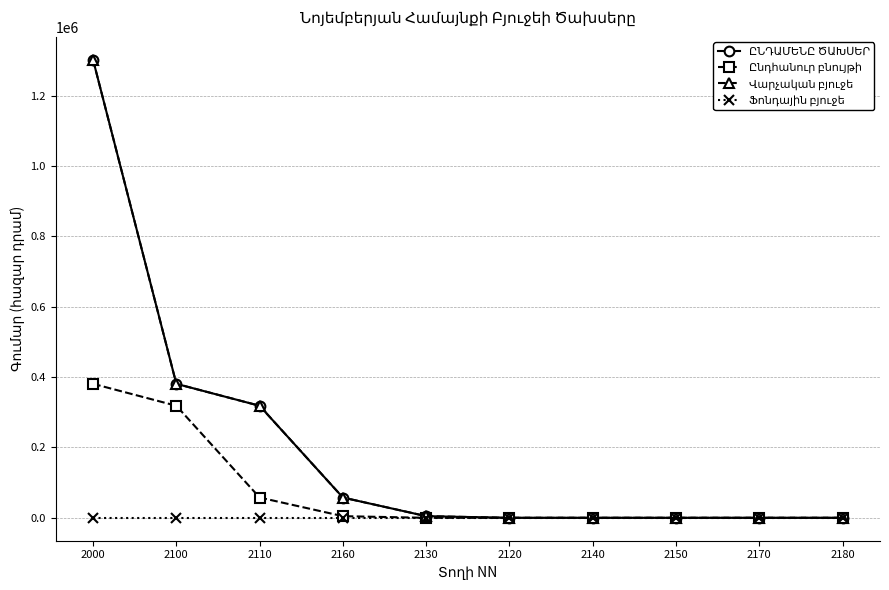

What is the total value across all series at 2130?

9432.0